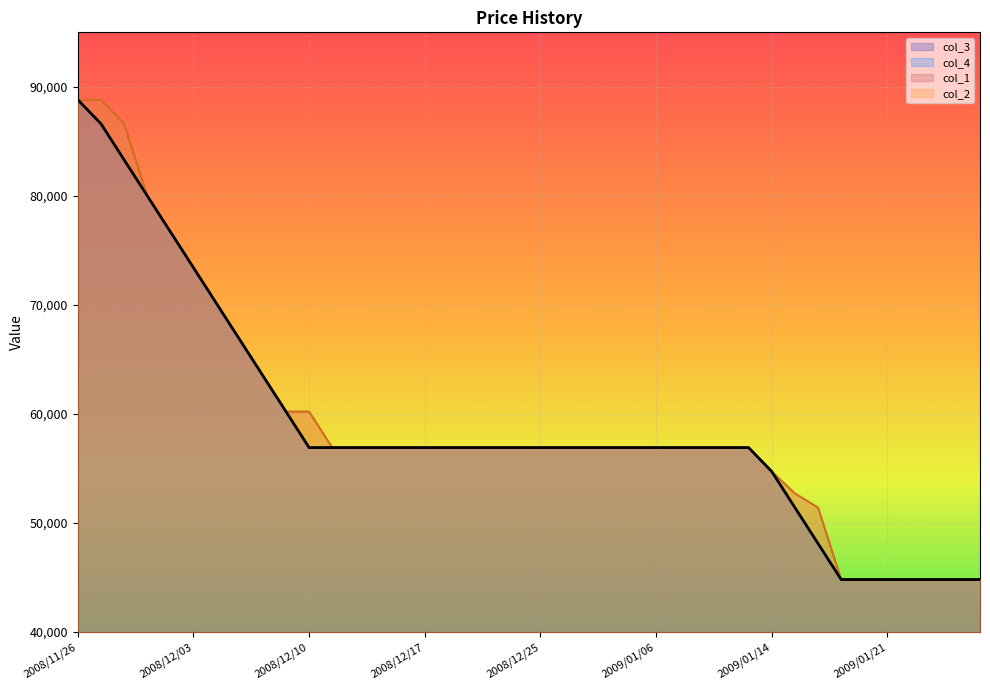

At which label does col_3 first exceed 56920?

2008/11/26